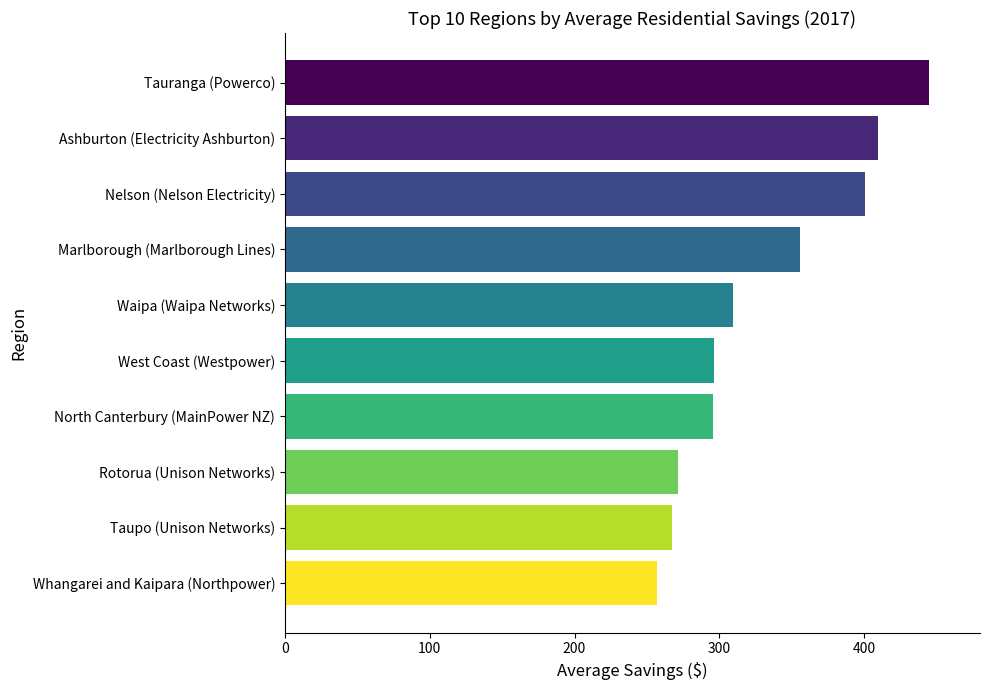

How many bars are there in total?

10